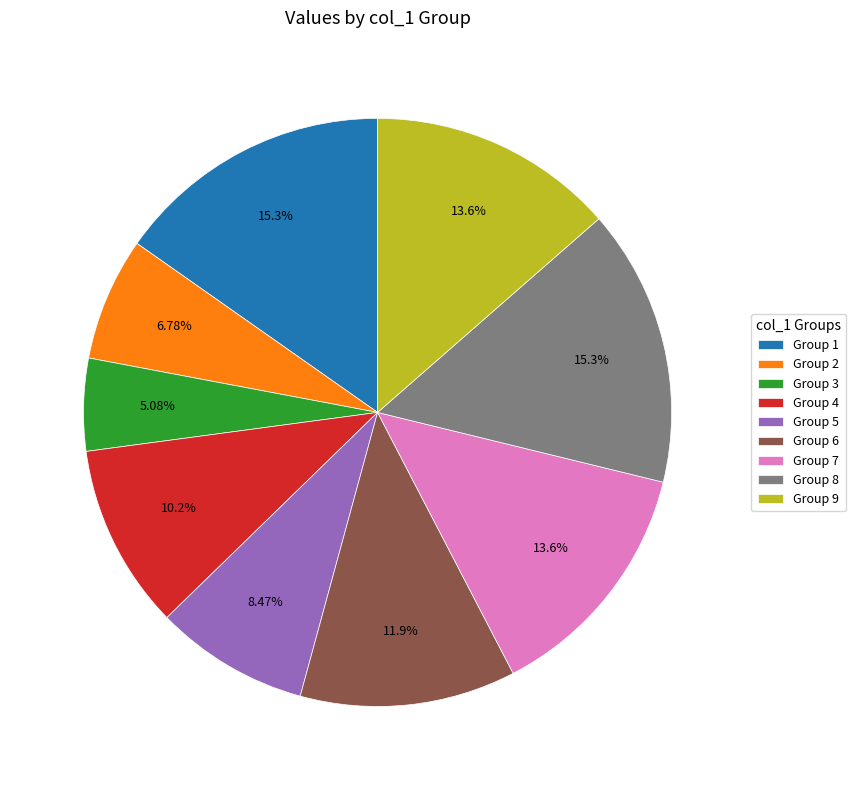

What is the ratio of the value at Group 9 to the value at Group 7?

1.0